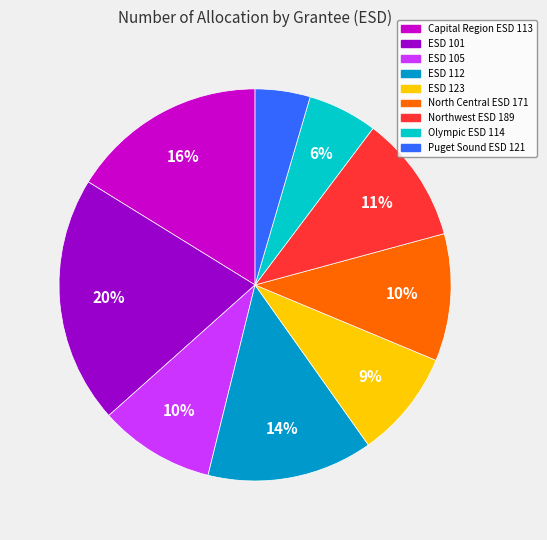

To the nearest percent, what is the average slice percentage?

11%